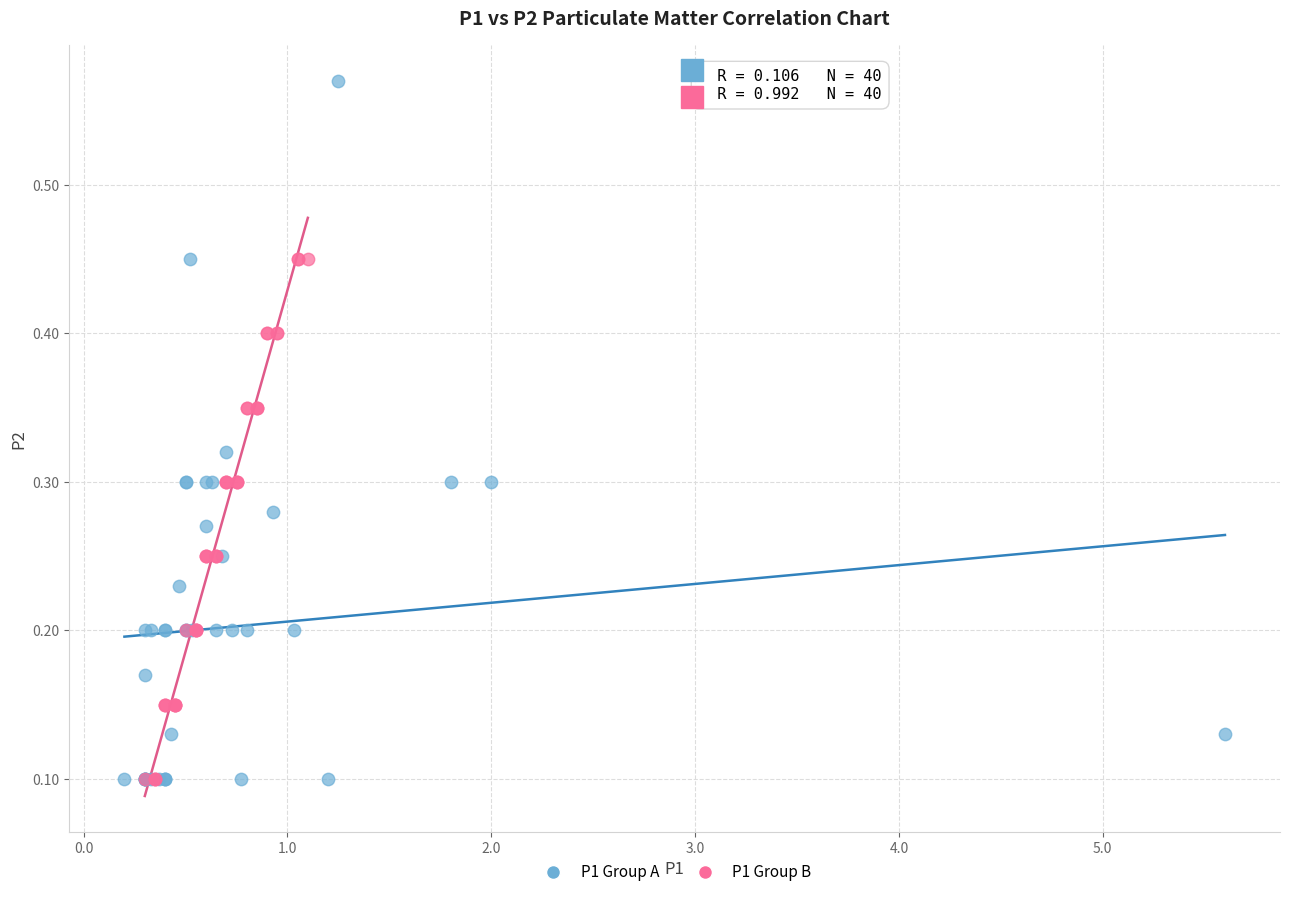

What are all the series names shown in the legend?

P1 Group A, P1 Group B